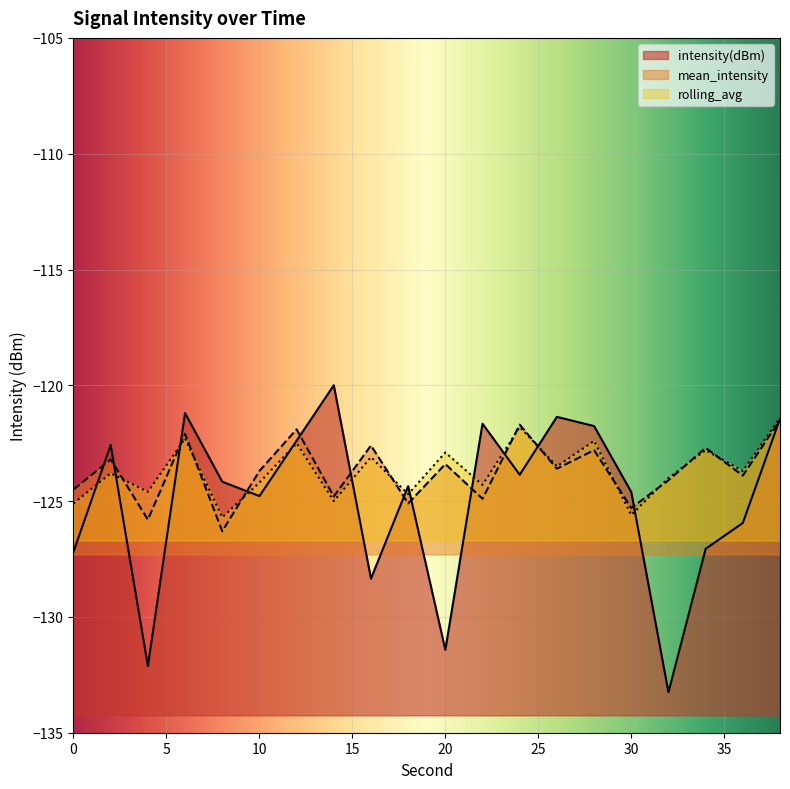

Which label corresponds to the largest value in the chart?

14